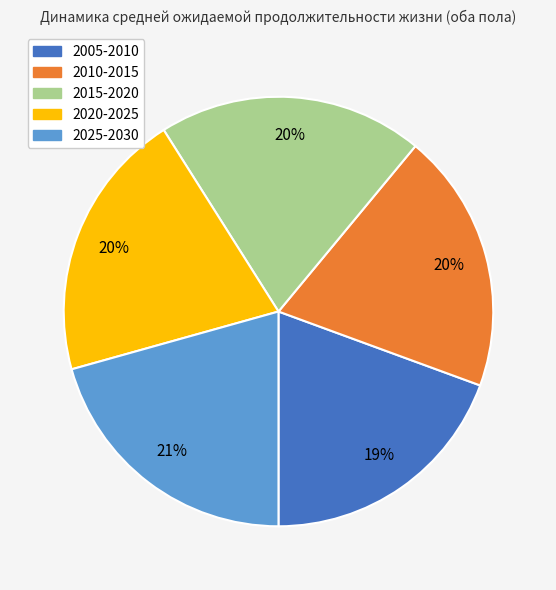

Combined, do 2010-2015 and 2025-2030 account for over 50%?

No